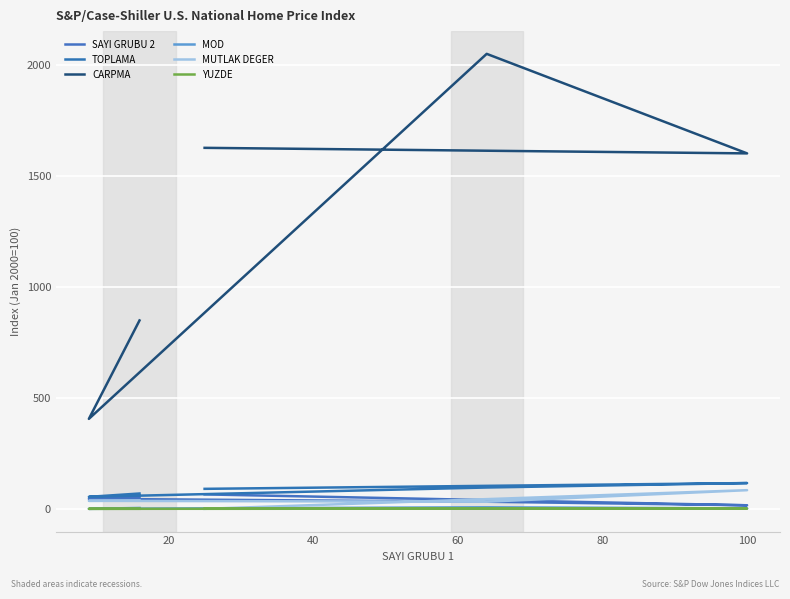

In TOPLAMA, how many points are lower than both neighbors (excluding endpoints)?

1